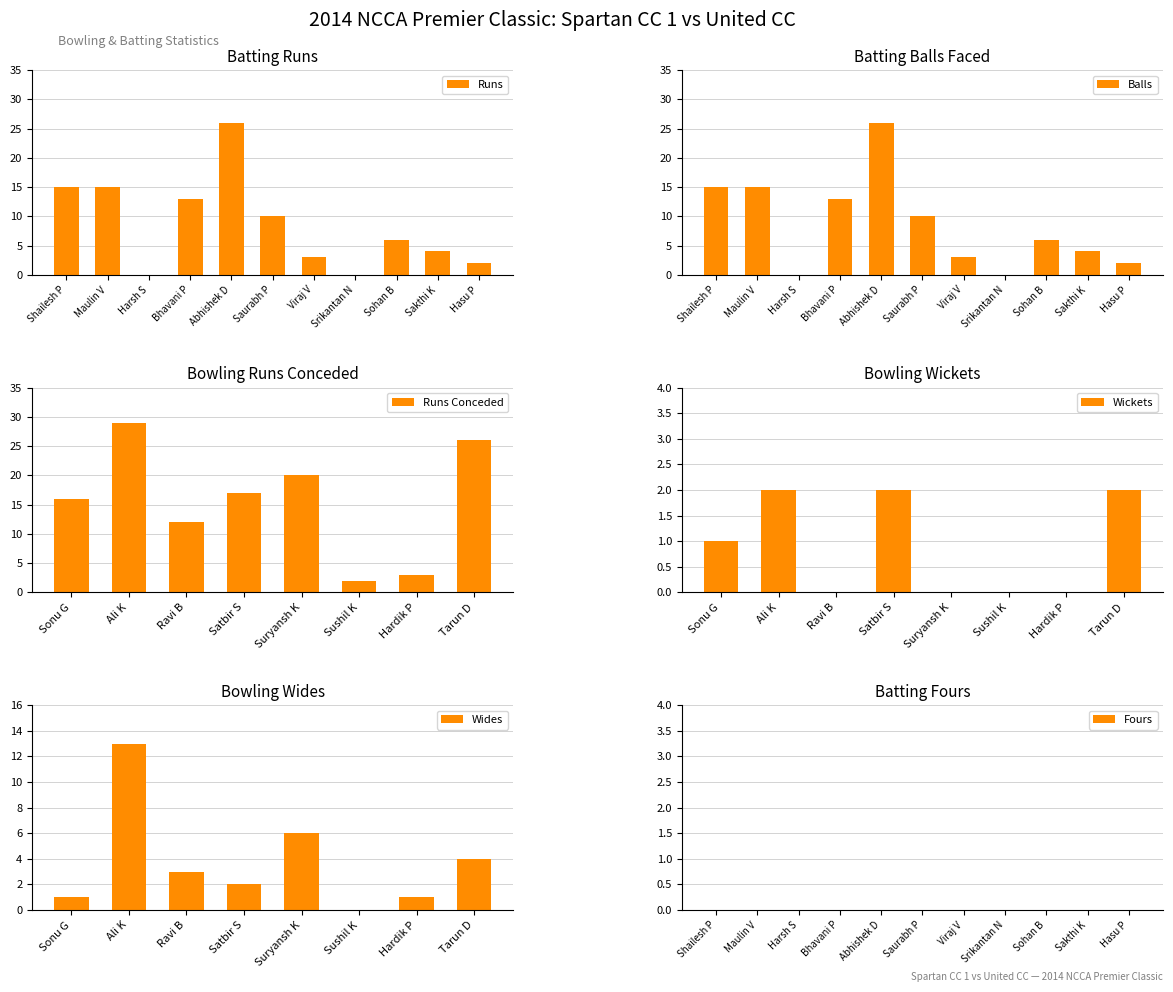

The Balls series shows 2 at Hasu P. True or false?

True